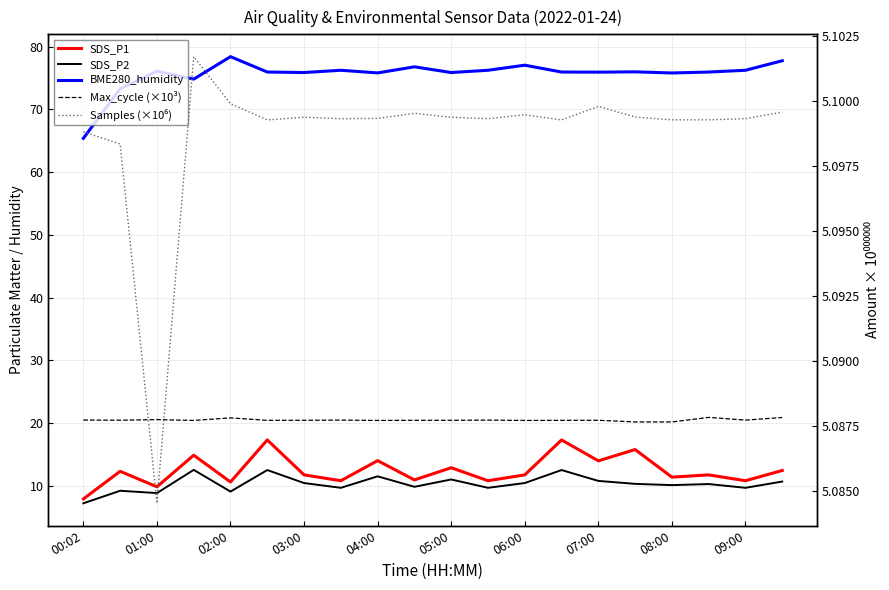

Between 08:00 and 11, which series saw the biggest shift?

SDS_P1